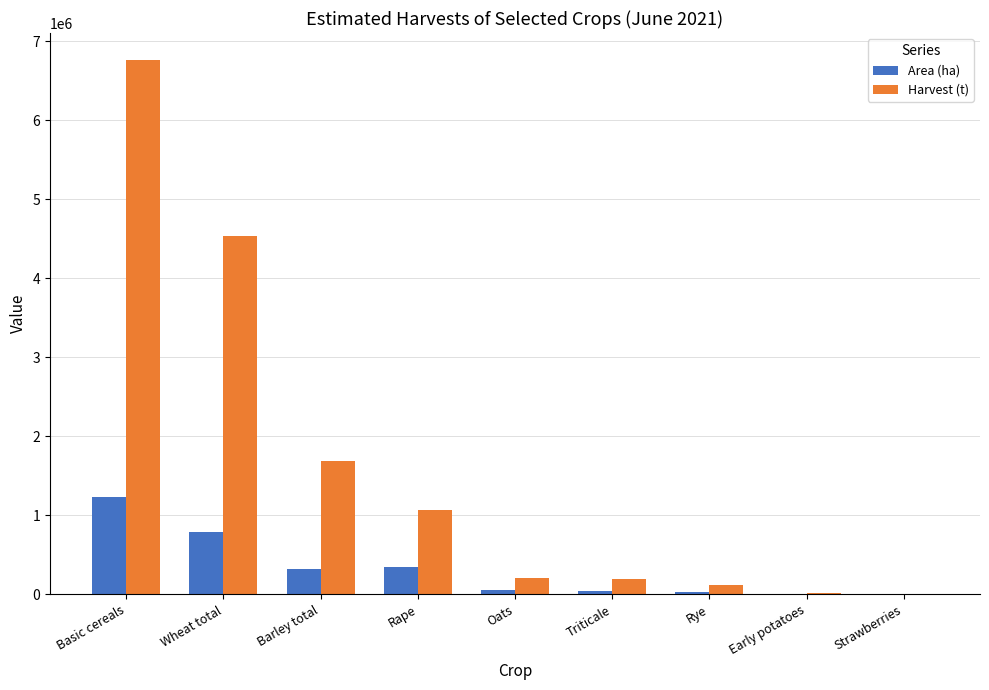

What is the difference between the Area (ha) values at Basic cereals and Strawberries?

1234774.6